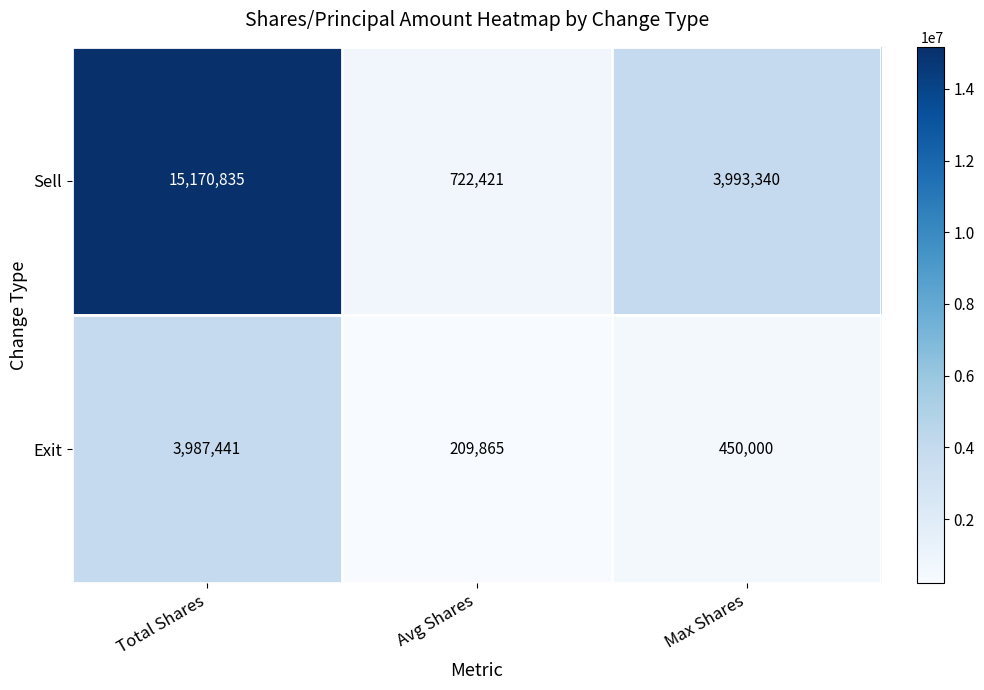

True or false: Sell has a value of 15170835 at Total Shares.

True